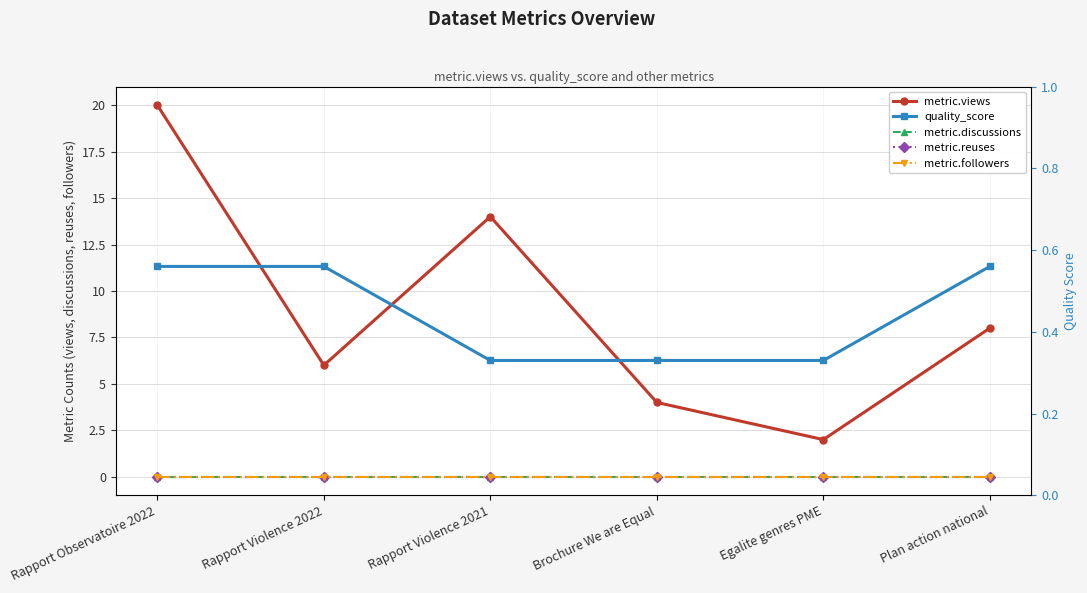

At which category is the sum across all series the highest?

Rapport Observatoire 2022